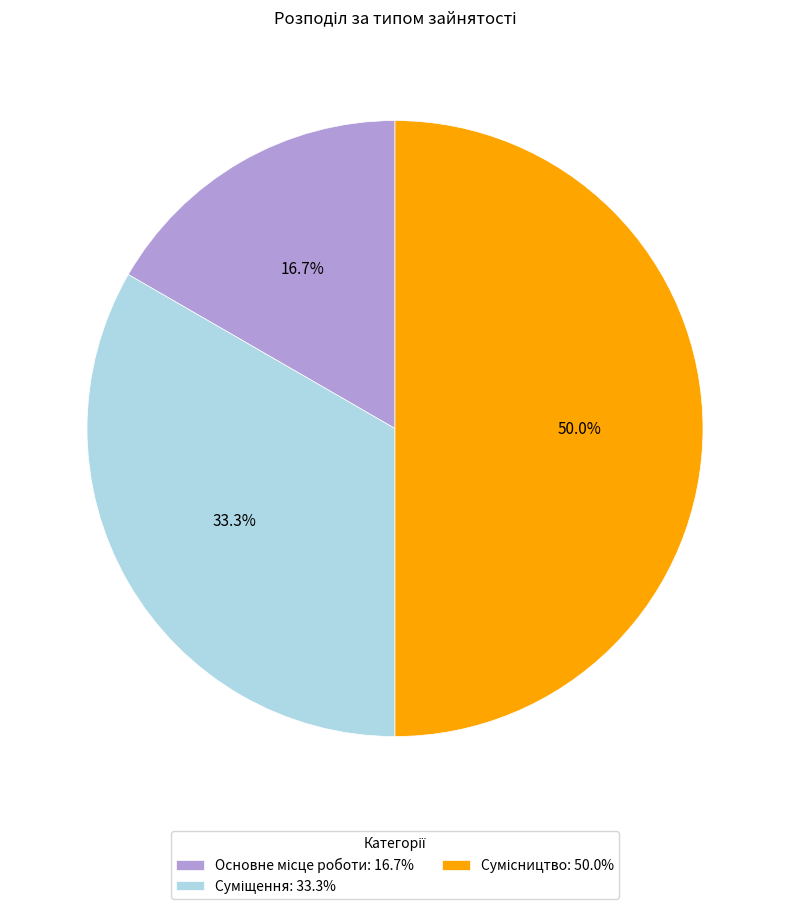

Which category has the smallest portion of the pie?

Основне місце роботи